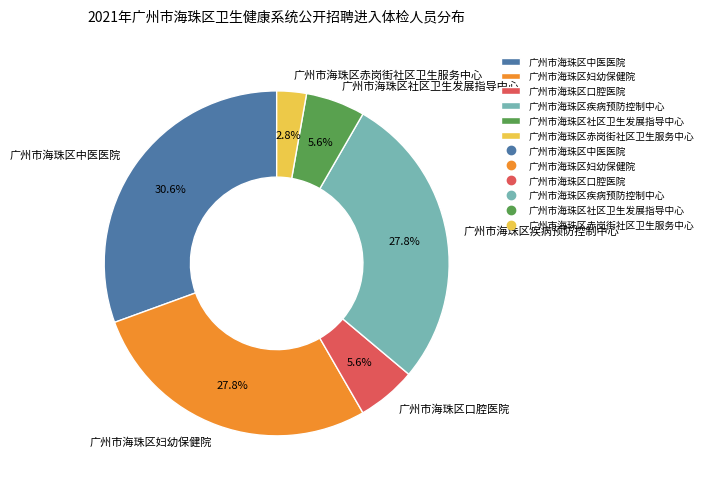

Does 广州市海珠区中医医院 represent more than half of the total?

No